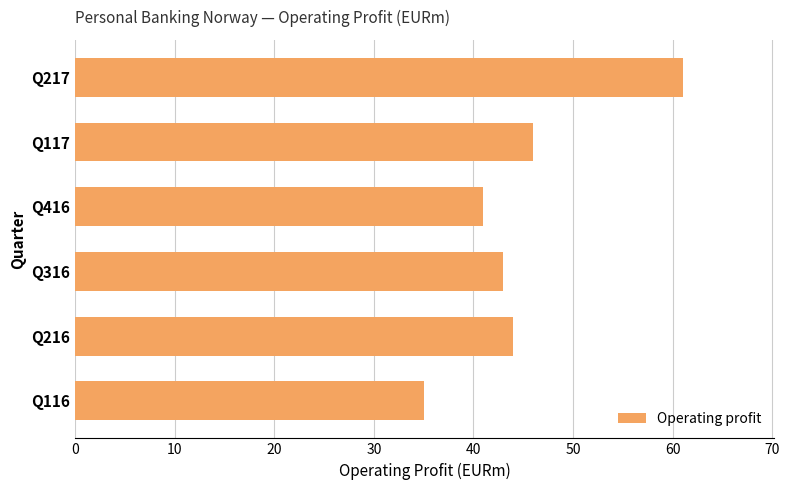

How many bars are there in total?

6